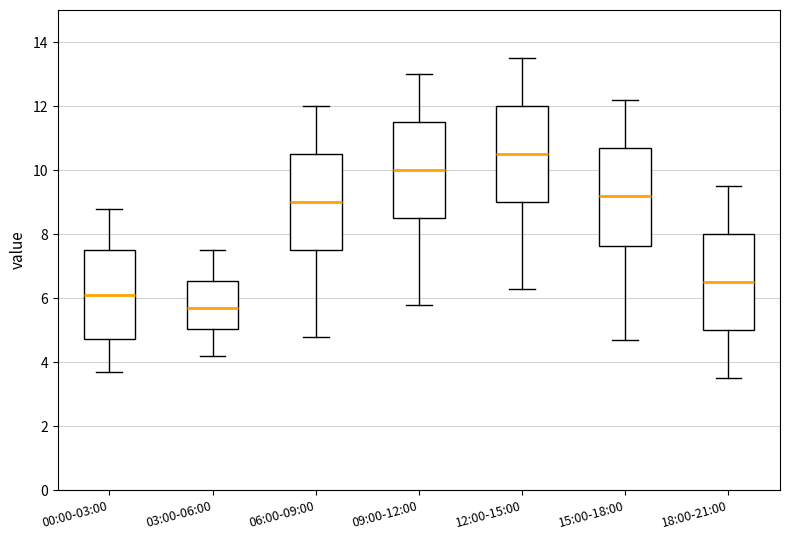

Where is the lower edge of the box for 06:00-09:00 on the y-axis? The values are not printed on the chart, so give them approximately, as read against the axis.

7.6